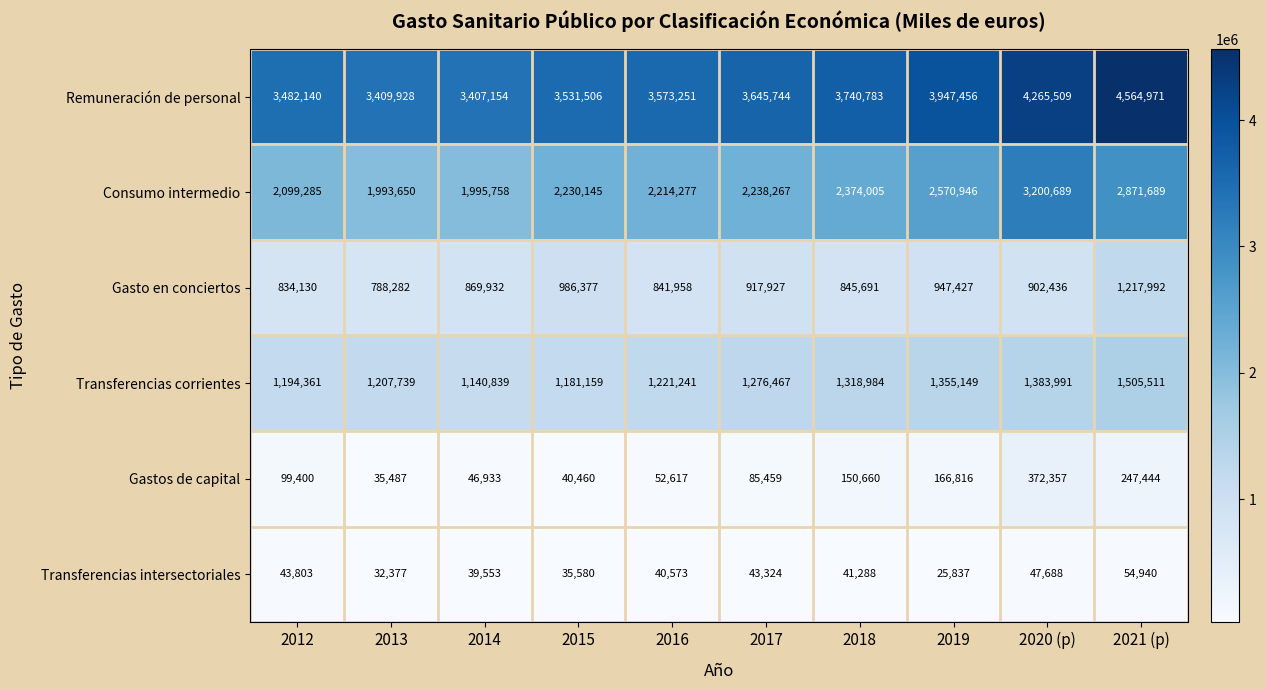

At which category is the sum across all series the highest?

2021 (p)